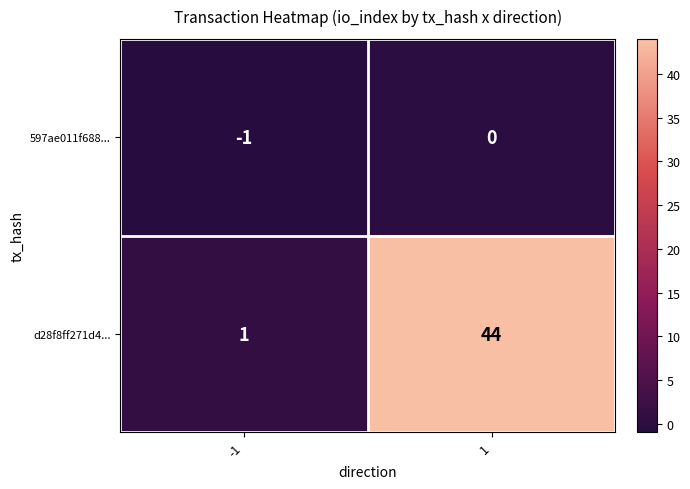

How many data points does each series have?

2